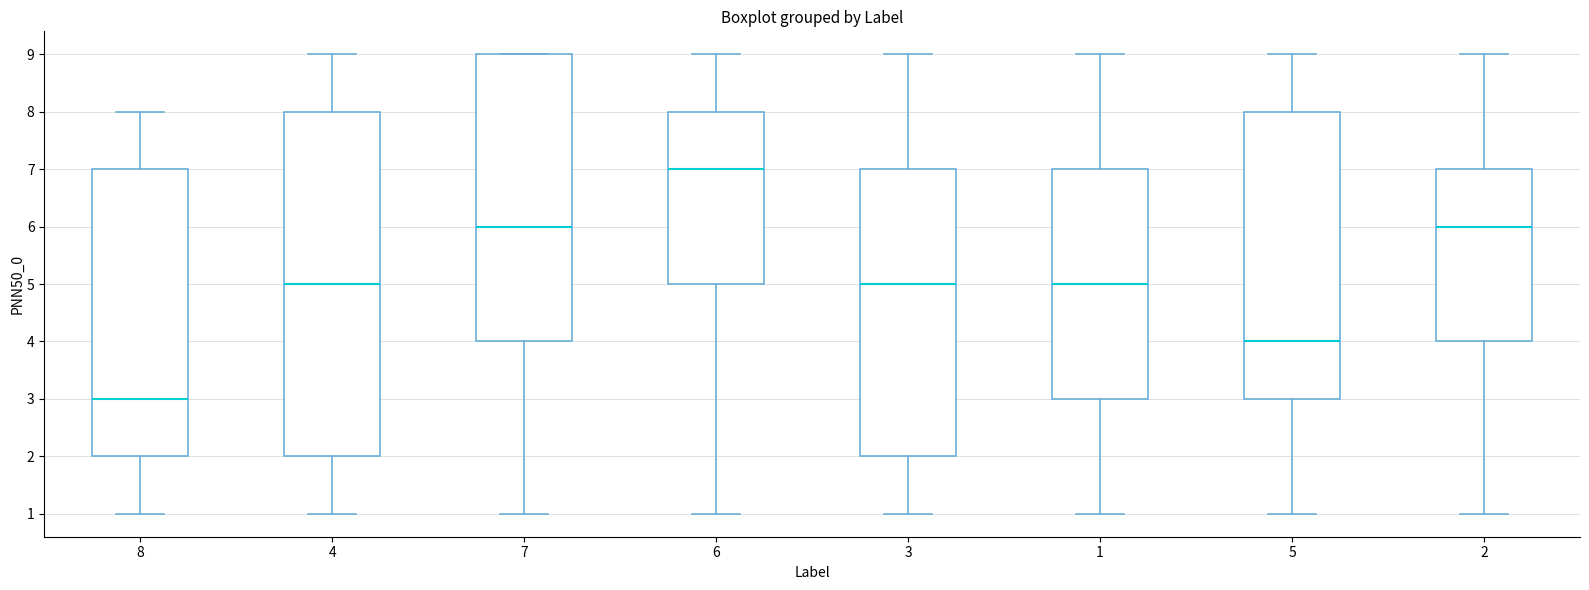

Reading left to right, read every box against the y-axis: the position of its median line, the range the box covers, and the ends of its whiskers. The values are not printed on the chart, so give them approximately, as read against the axis.

8: median 3, box 2 to 7, whiskers 1 to 8
4: median 5, box 2 to 8, whiskers 1 to 9
7: median 6, box 4 to 9, whiskers 1 to 9
6: median 7, box 5 to 8, whiskers 1 to 9
3: median 5, box 2 to 7, whiskers 1 to 9
1: median 5, box 3 to 7, whiskers 1 to 9
5: median 4, box 3 to 8, whiskers 1 to 9
2: median 6, box 4 to 7, whiskers 1 to 9